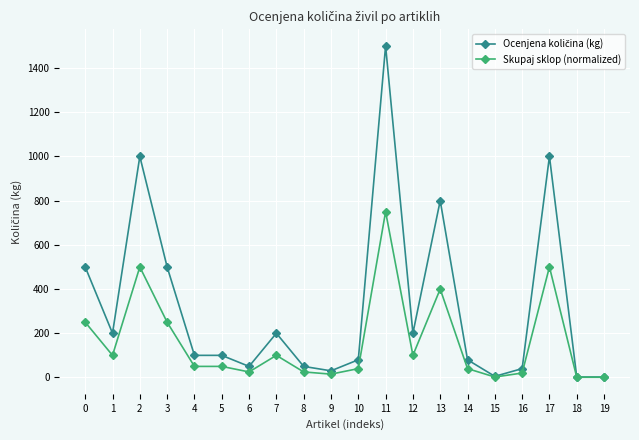

The value of Skupaj sklop (normalized) at 4 is 50. True or false?

True